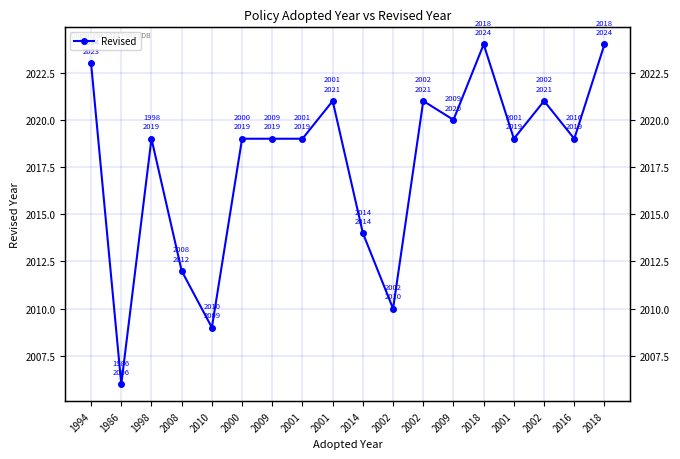

True or false: the data has more than 1 interior local peaks.

True